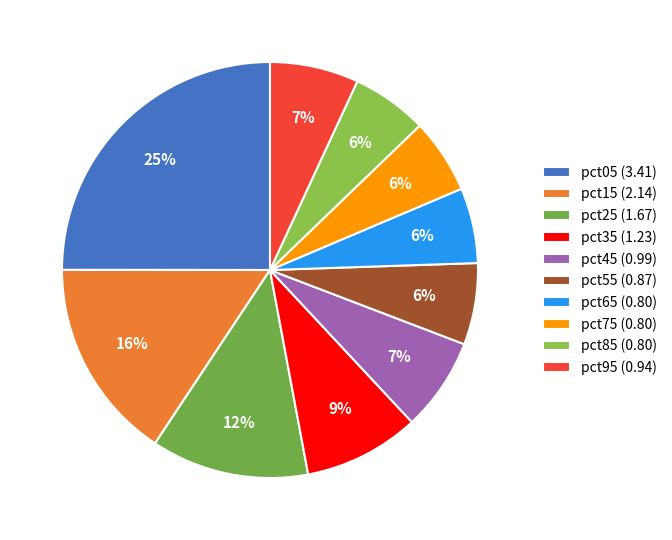

What portion of the pie excludes pct05?

75.0%